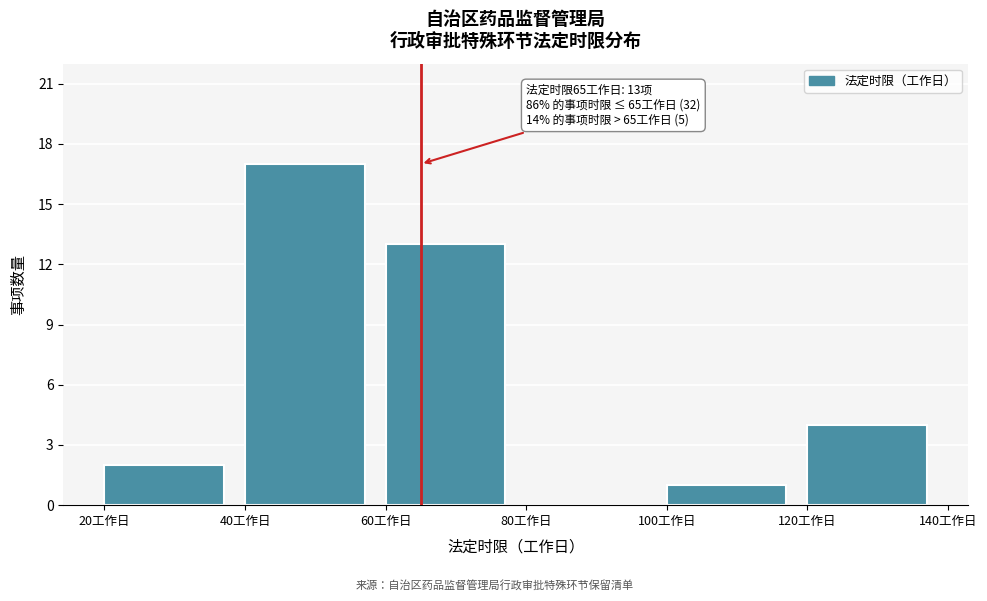

Which range on the x-axis has the tallest bar?

40 to 60